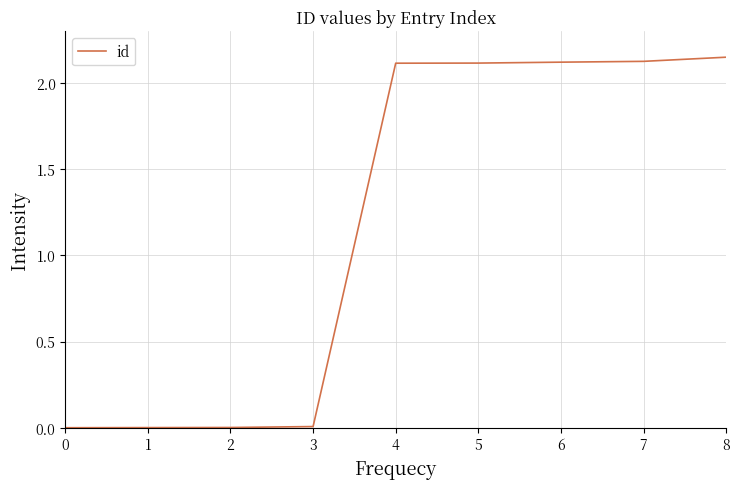

What is the ratio of the value at 4 to the value at 8?

1.0